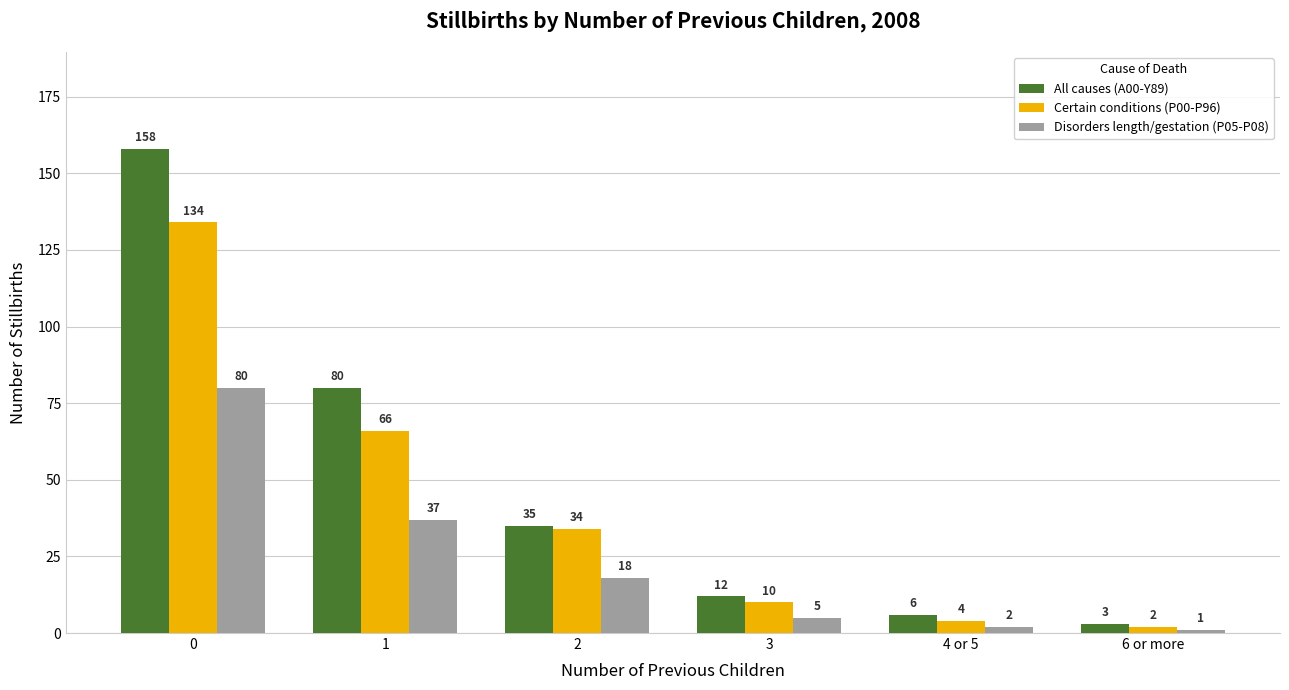

The Disorders length/gestation (P05-P08) series shows 25 at 1. True or false?

False